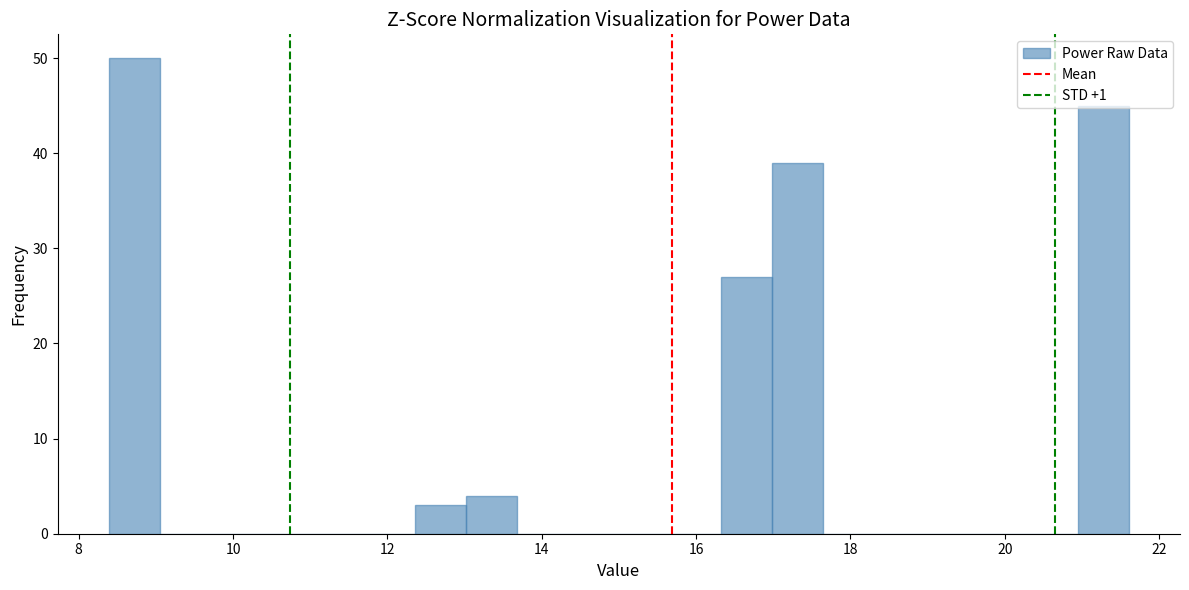

Around what value on the x-axis is the tallest bar? Give the approximate position of its centre, as read against the axis.

8.8